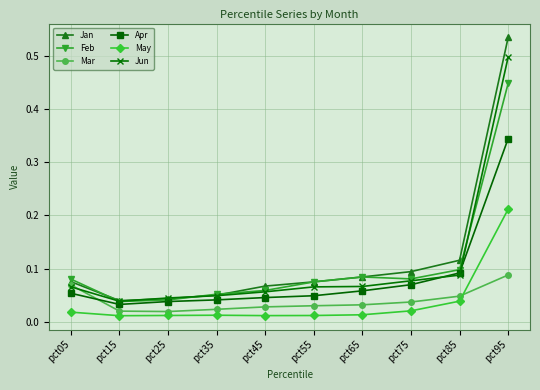

What are all the series names shown in the legend?

Jan, Feb, Mar, Apr, May, Jun